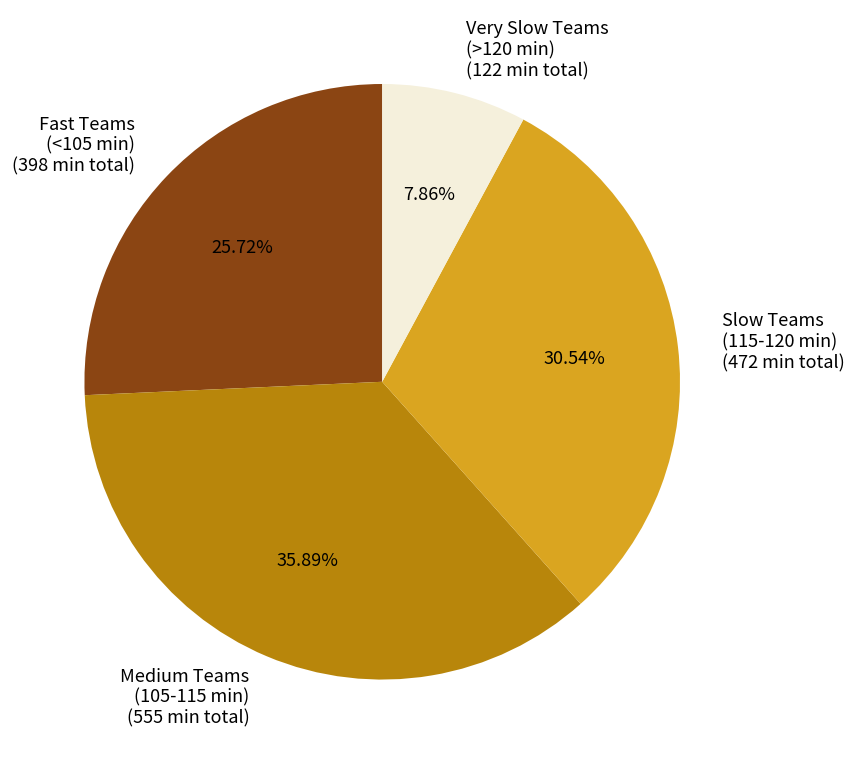

How many segments does this pie chart have?

4